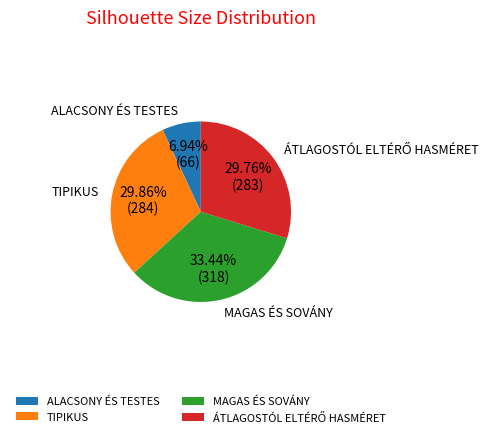

Between ALACSONY ÉS TESTES and MAGAS ÉS SOVÁNY, which is larger?

MAGAS ÉS SOVÁNY